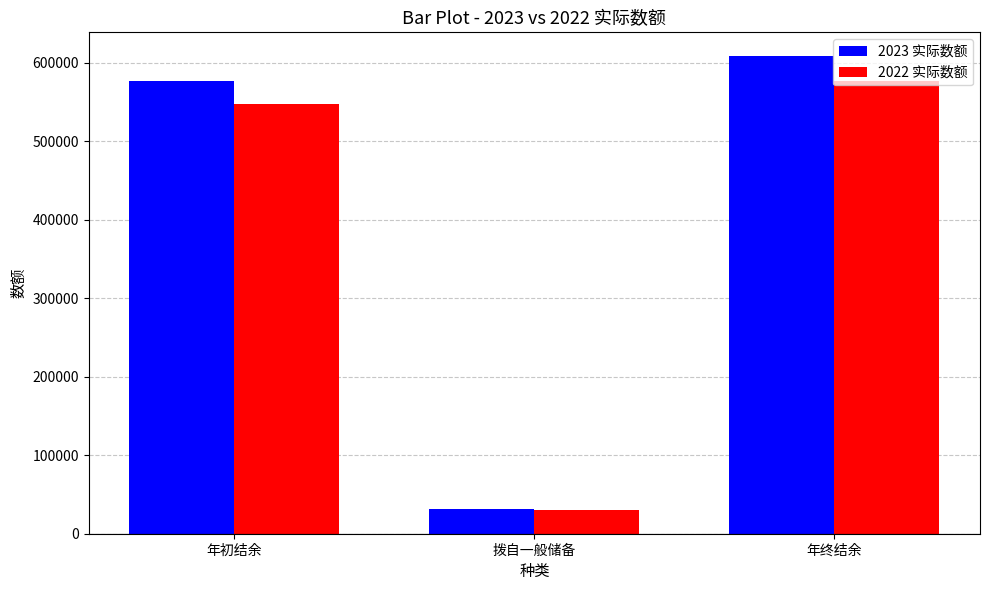

What is the value of the 2023 实际数额 bar at the 3rd from the left?

608397